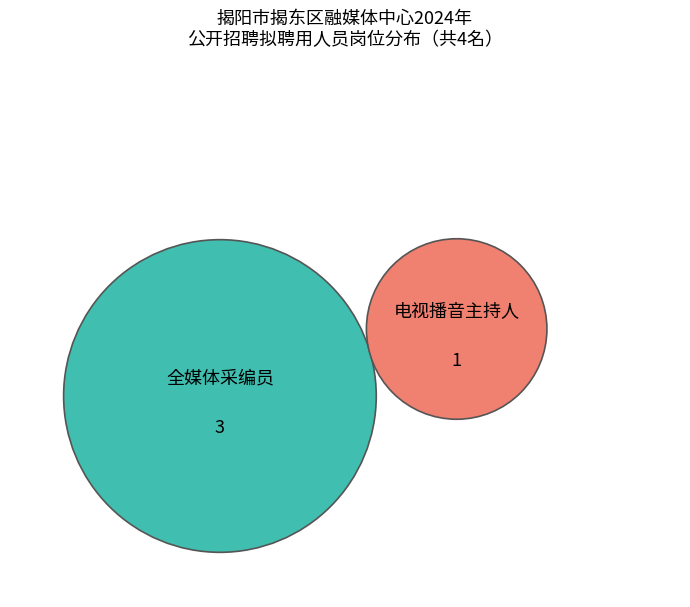

What is the ratio of the value at 全媒体采编员 to the value at 电视播音主持人?

3.0